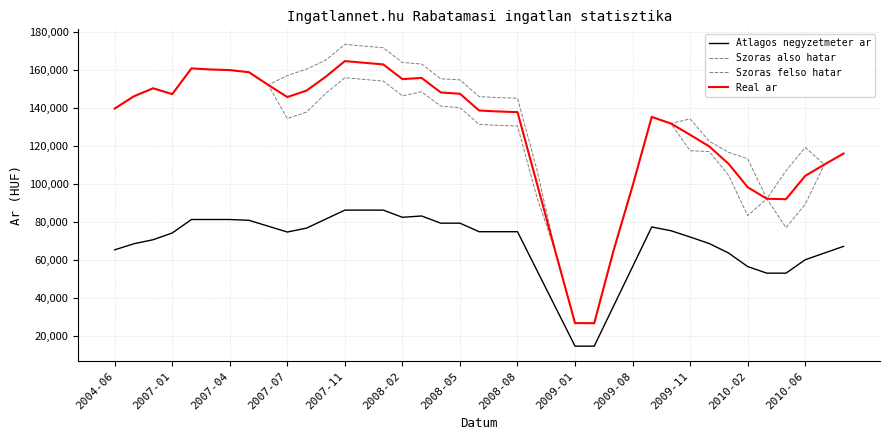

In Real ar, how many points are lower than both neighbors (excluding endpoints)?

5